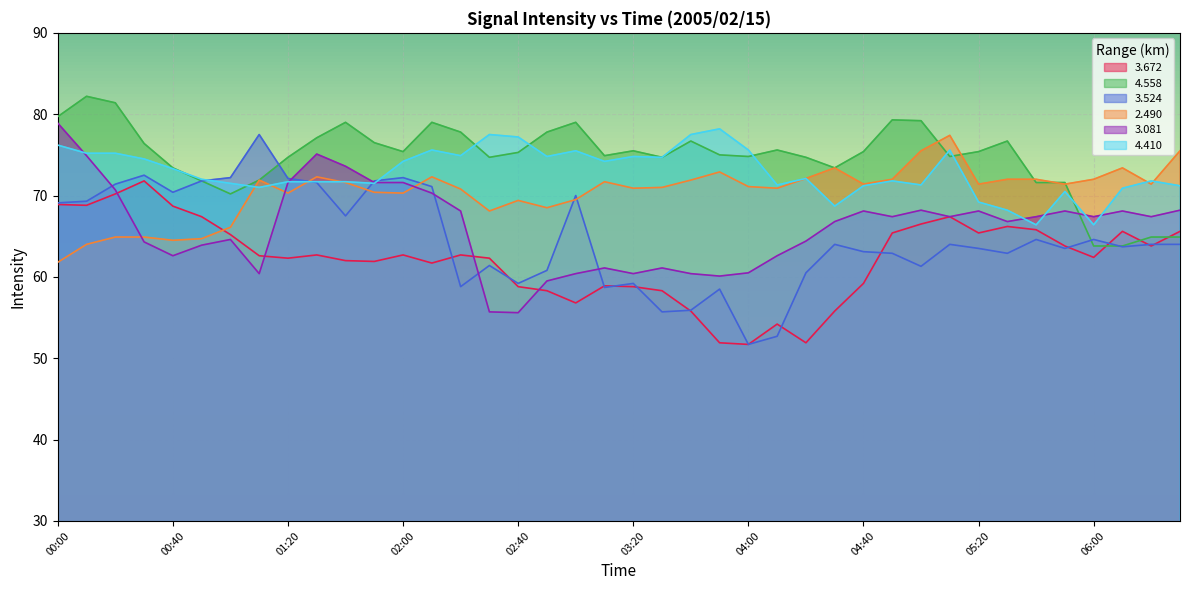

At which label does   2.490 first exceed 71?

01:10